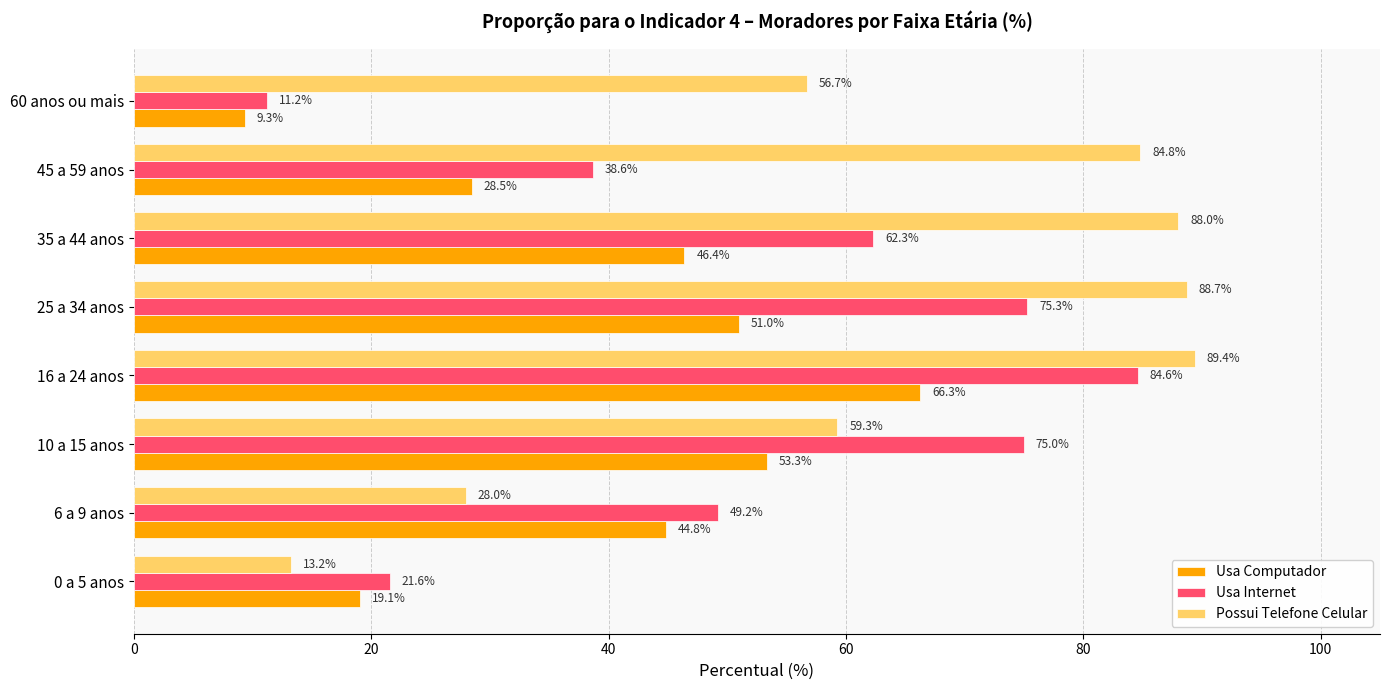

What is the smallest value displayed?

9.3